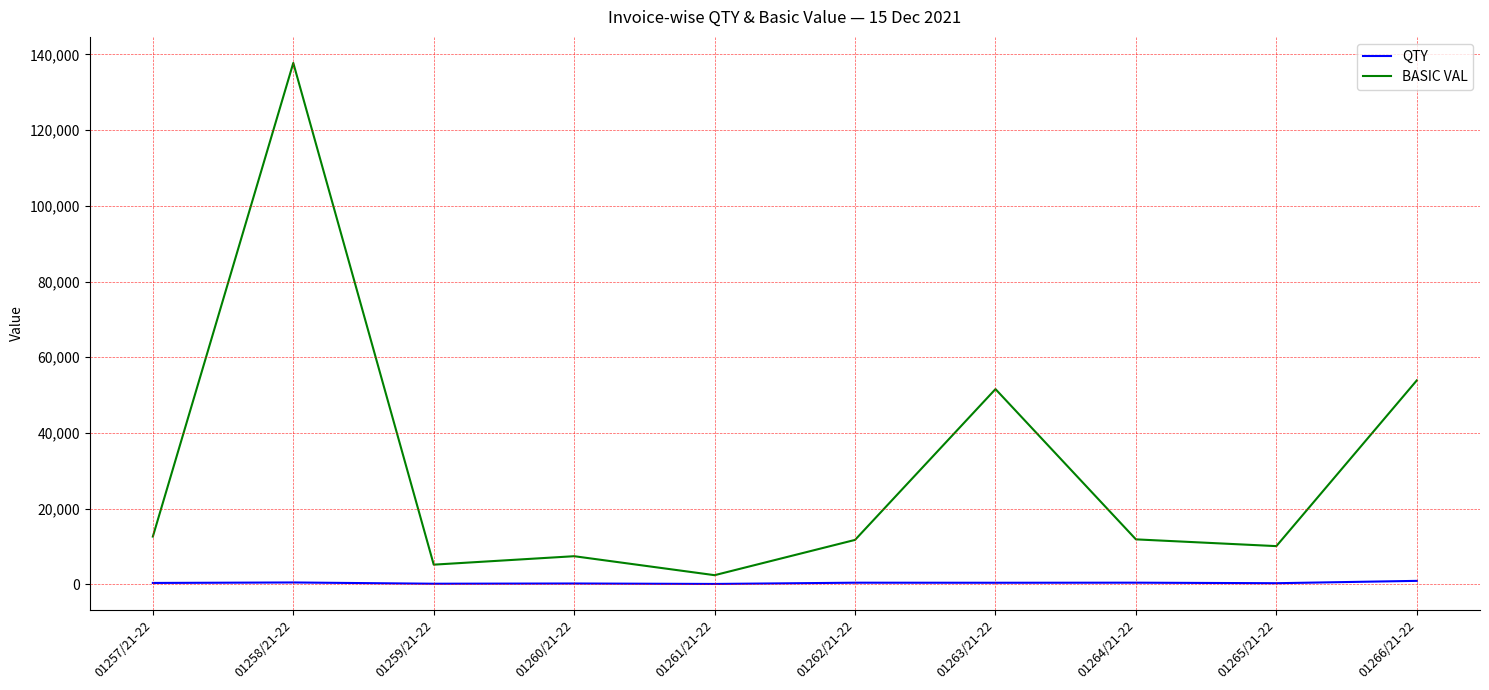

What is the maximum value shown in the chart?

137759.2